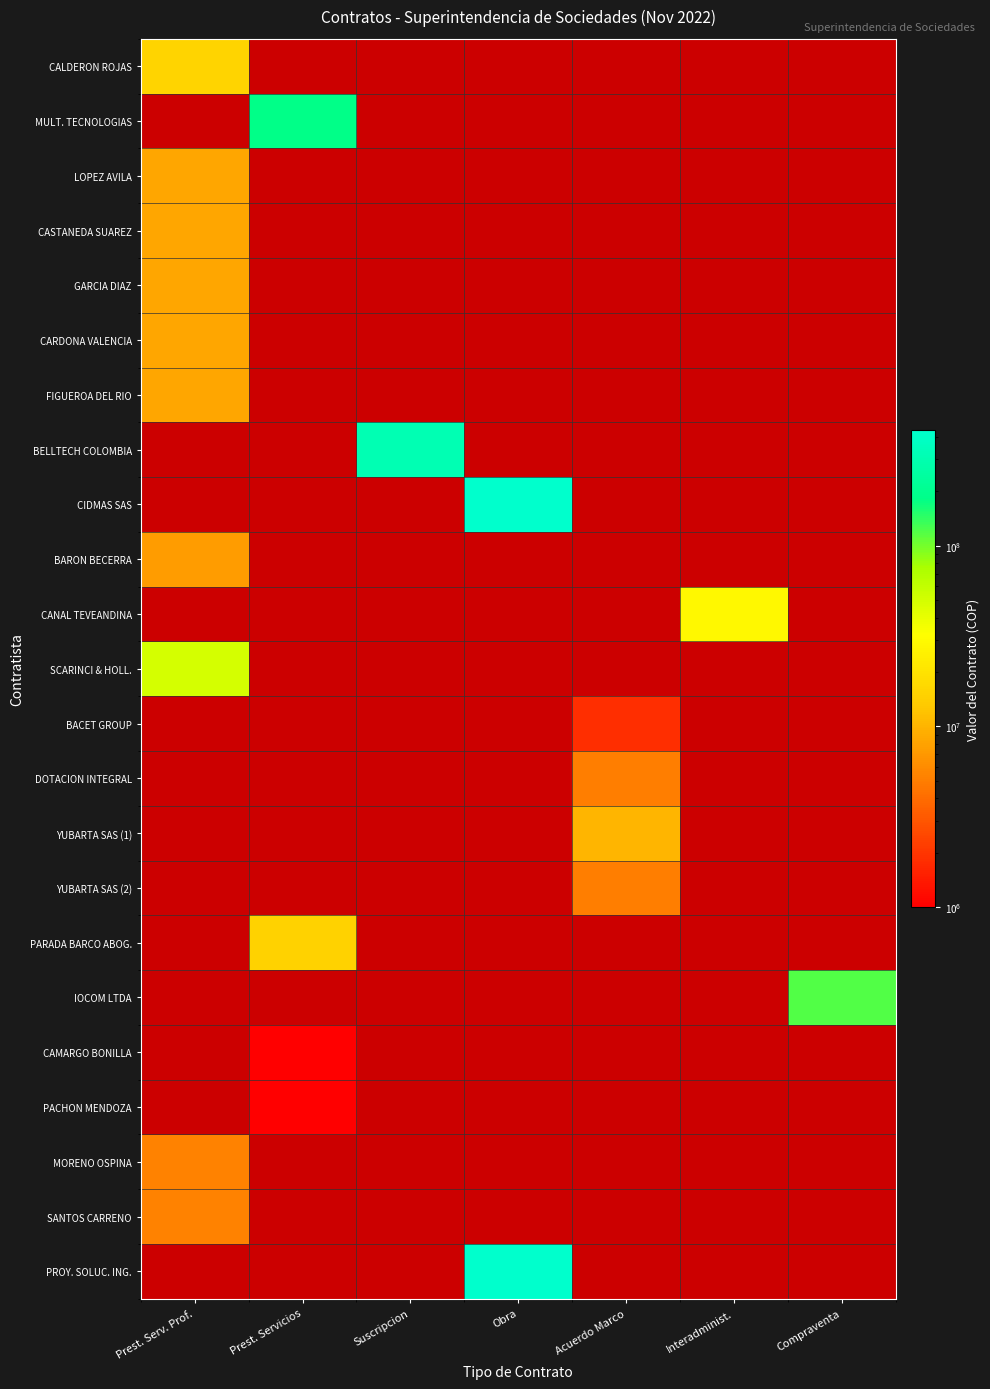

At how many categories does at least one series exceed 143707454?

3